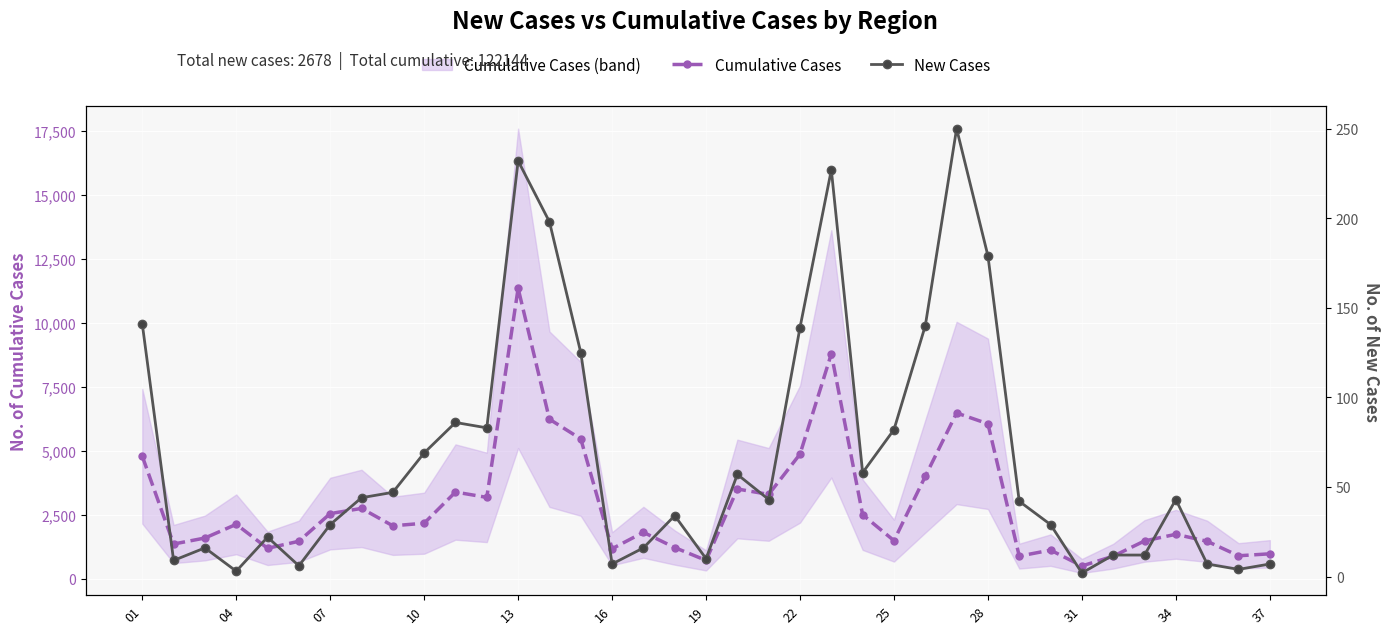

Which series has the widest spread of values?

Cumulative Cases